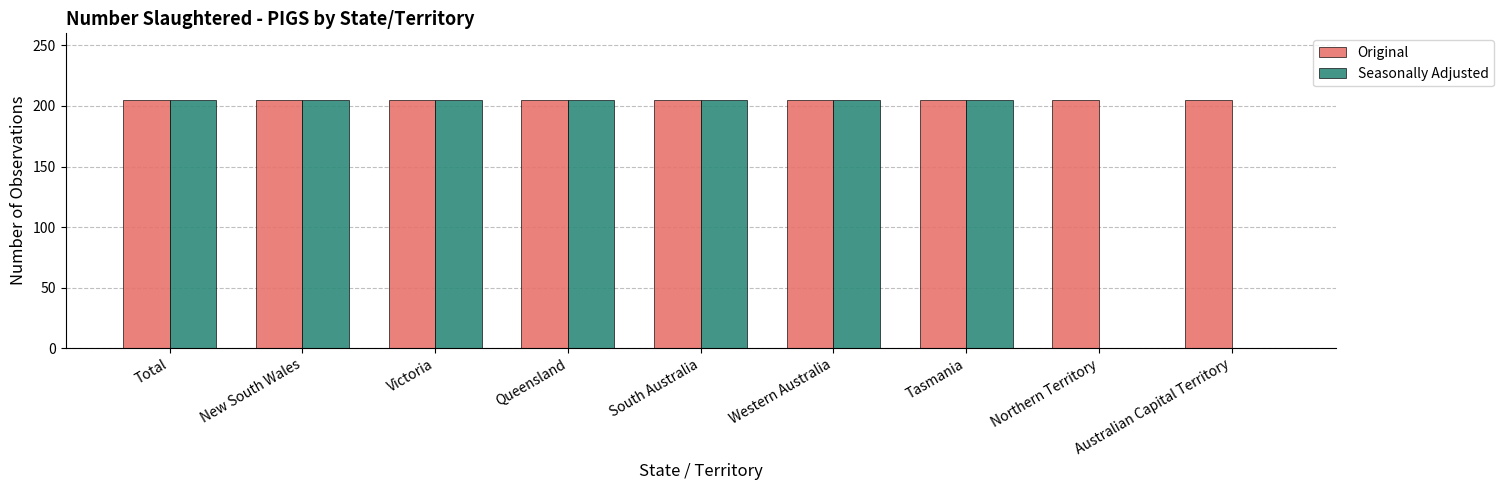

Which series changed the most between Western Australia and Australian Capital Territory?

Seasonally Adjusted